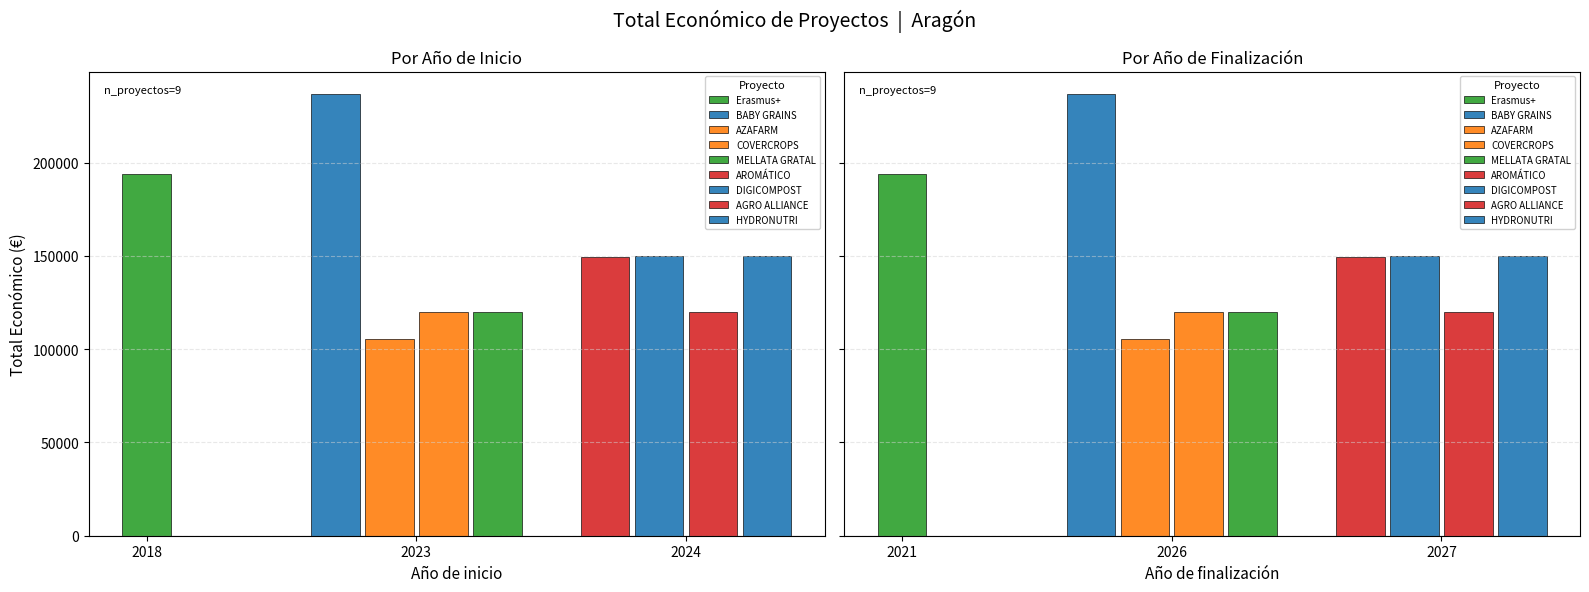

What is the smallest value displayed?

105516